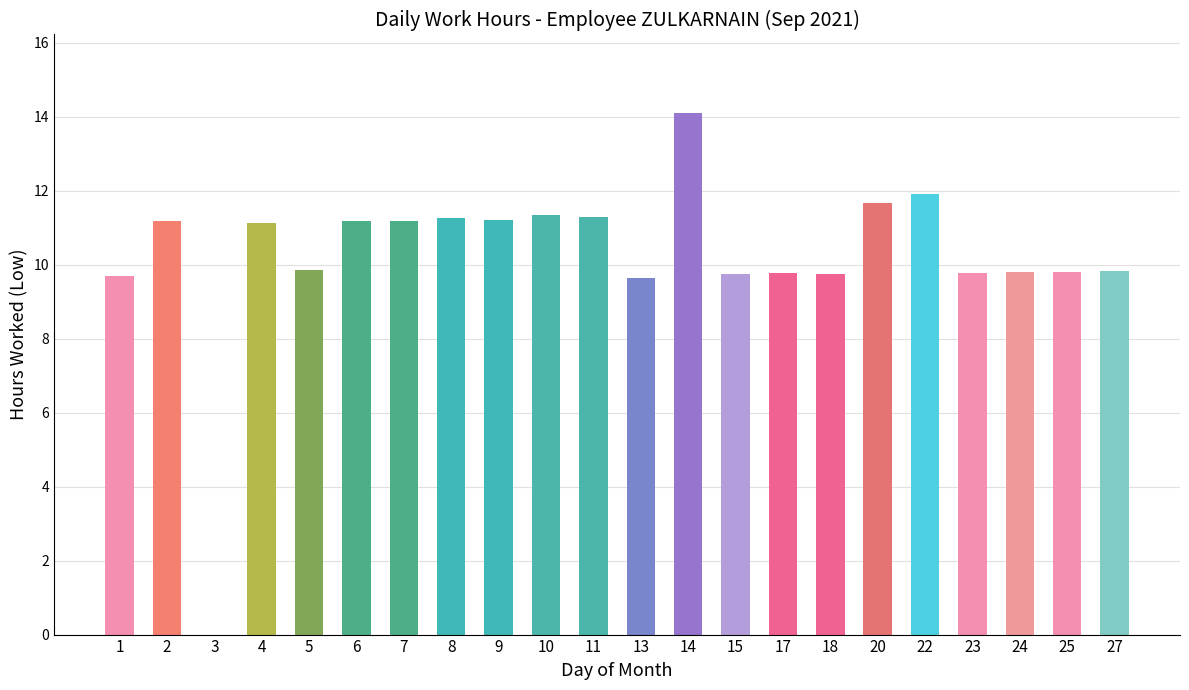

What is the greatest value displayed?

14.1